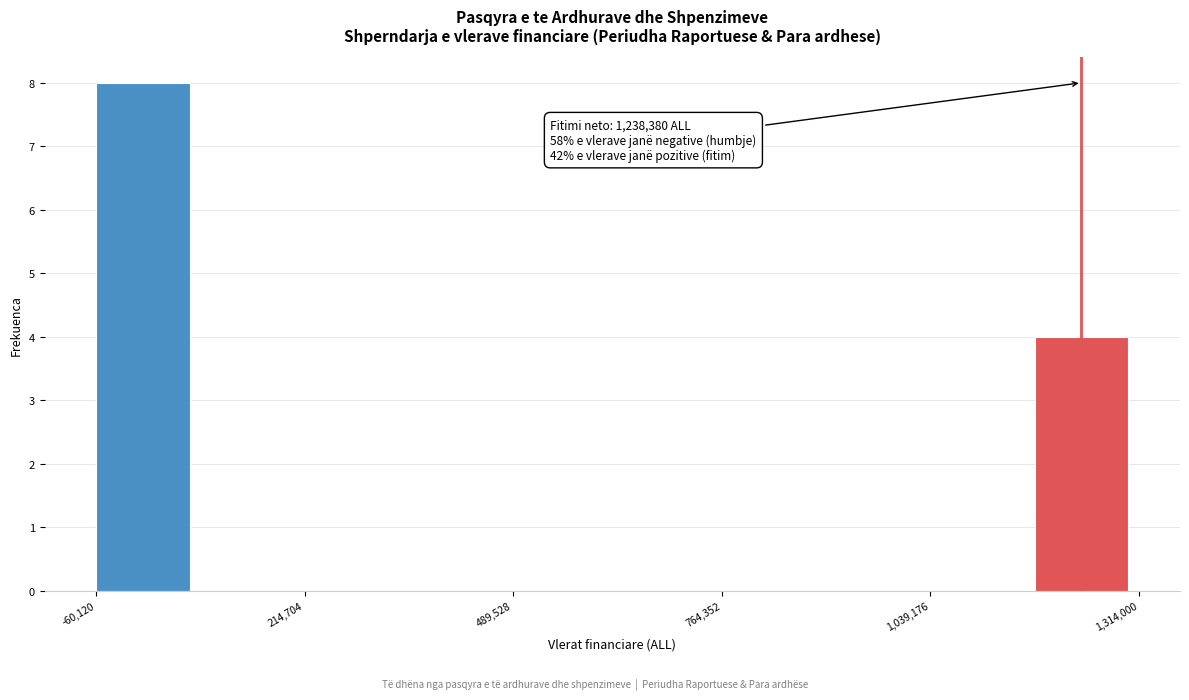

Around what value on the x-axis is the tallest bar? Give the approximate position of its centre, as read against the axis.

0